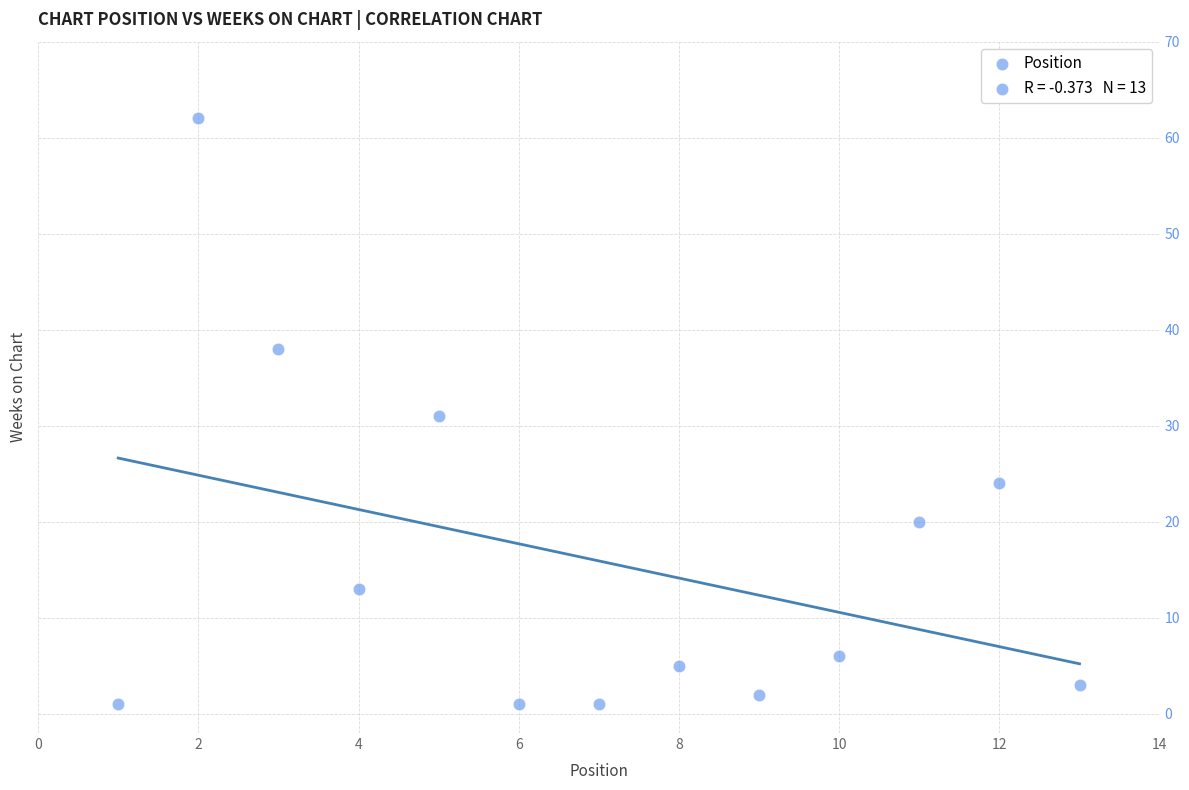

What is the range of Y values (max minus min)?

61